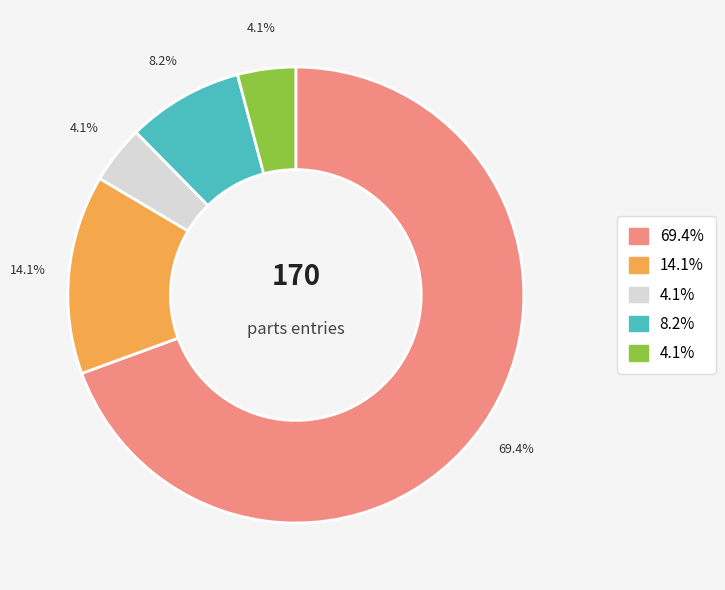

Does any single category account for the majority?

Yes